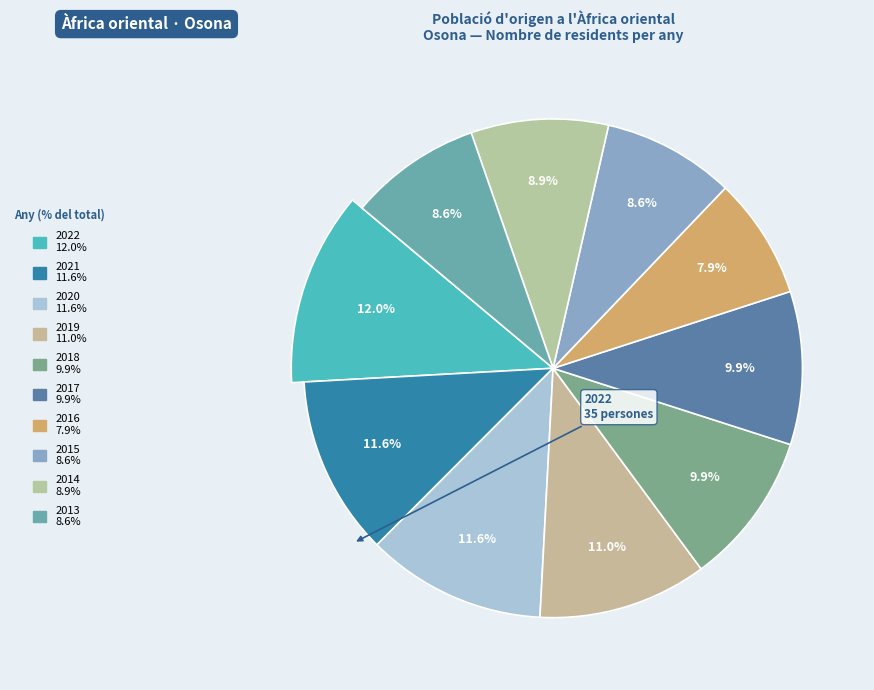

To the nearest percent, what is the average slice percentage?

10%